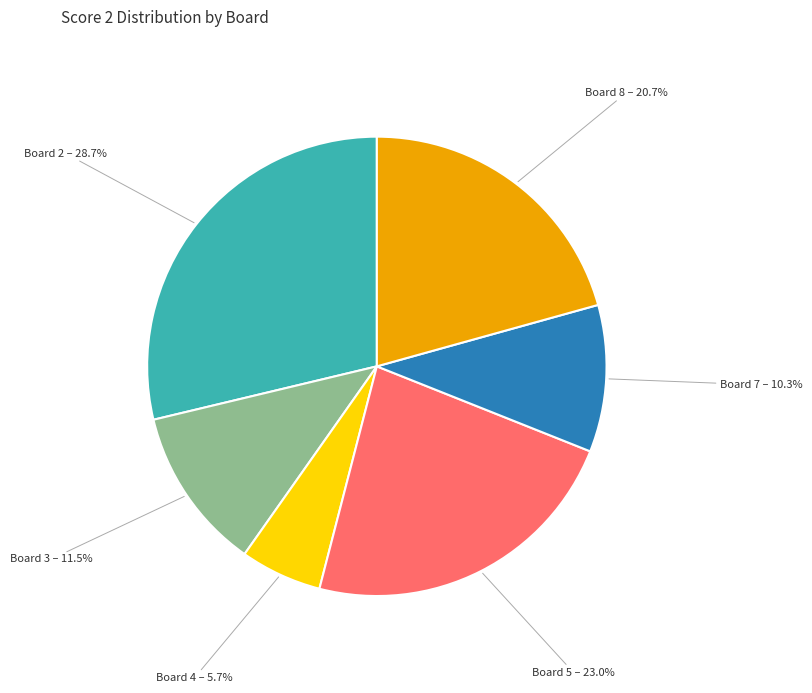

Is there any slice that represents more than half of the pie?

No